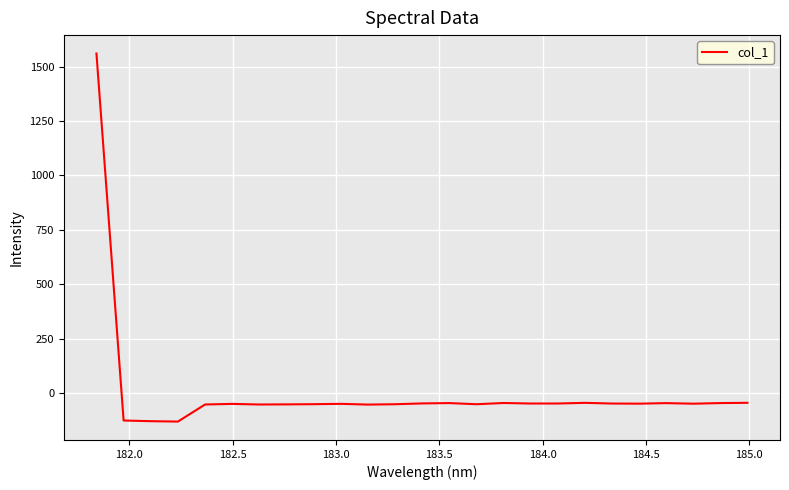

What is the smallest value displayed?

-132.0